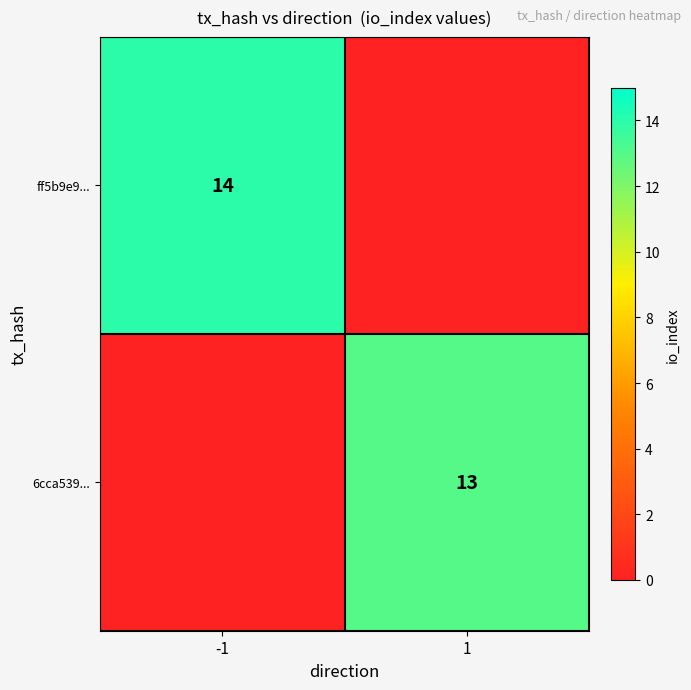

At how many categories does at least one series exceed 0?

2